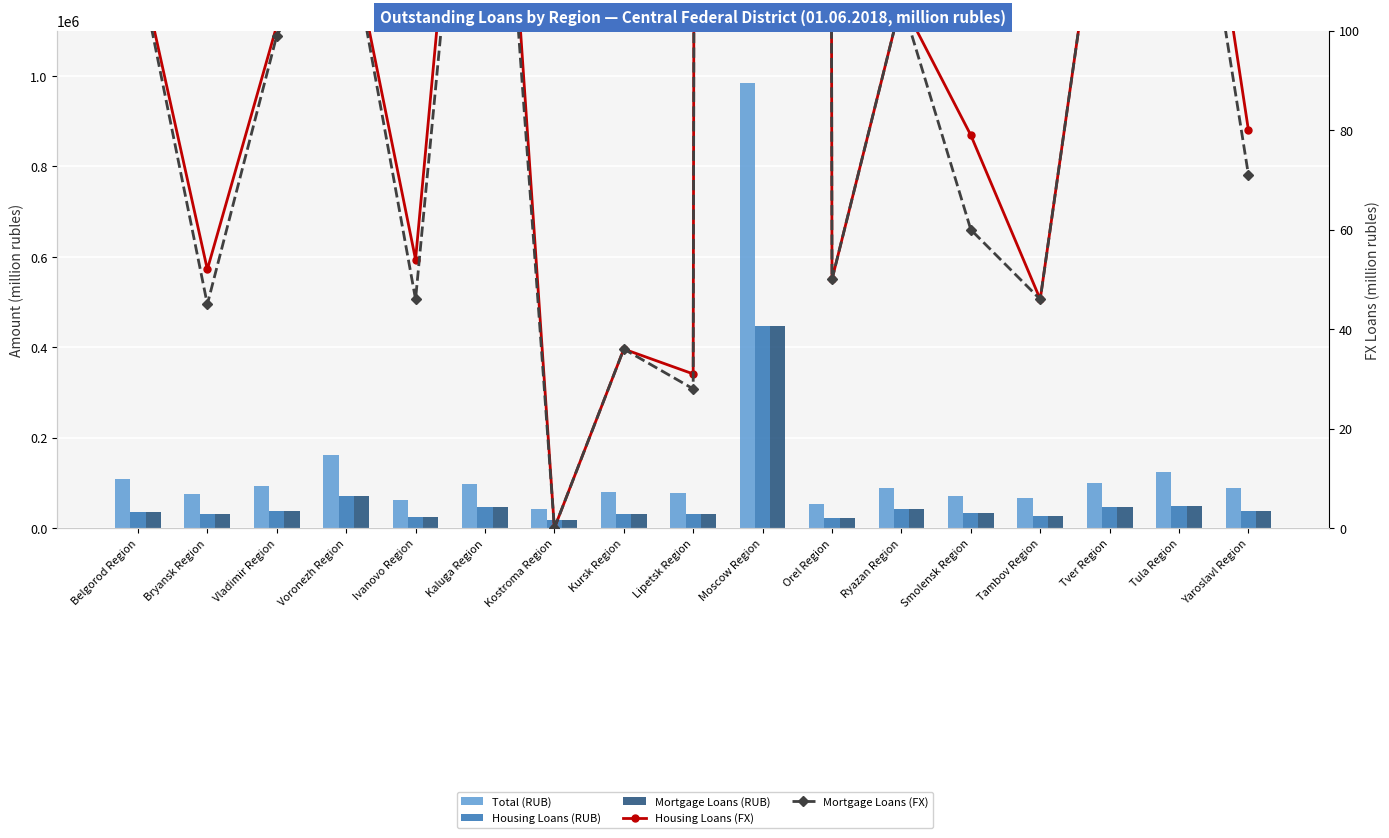

Reading left to right, transcribe all the data shown in this chart.

Total (RUB): 108570	75681	93550	161443	62506	97341	42062	80312	77343	985178	53372	88571	71835	66234	100382	123212	89567
Housing Loans (RUB): 36624	31703	38817	71415	25294	46560	17601	31591	30369	446982	22783	41349	32481	26808	45981	48481	37385
Mortgage Loans (RUB): 36251	31521	38561	71106	25245	46424	17543	31315	30144	445984	22655	41264	32346	26629	45940	48371	37287
Housing Loans (FX): 115	52	101	123	54	205	0	36	31	7674	50	106	79	46	144	172	80
Mortgage Loans (FX): 114	45	99	123	46	193	0	36	28	7514	50	106	60	46	144	159	71